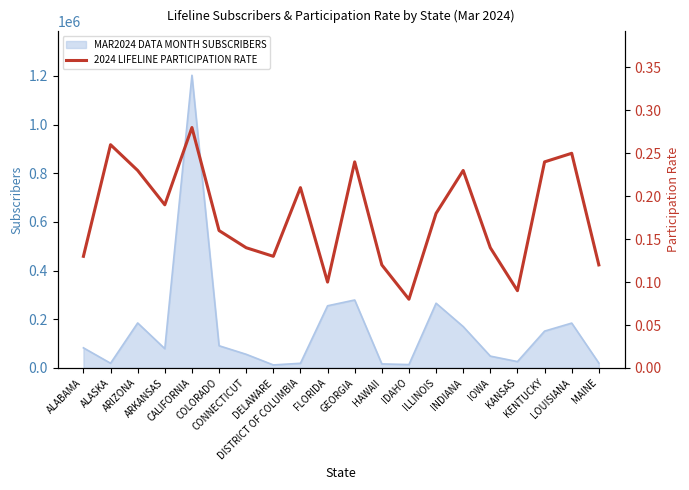

How many categories are shown in the chart?

20